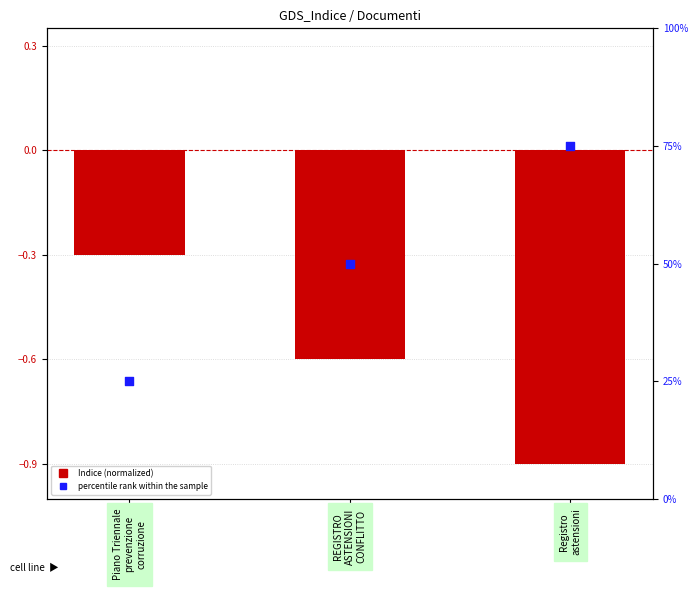

What is the total value across all series at Piano Triennale
prevenzione
corruzione?

24.7